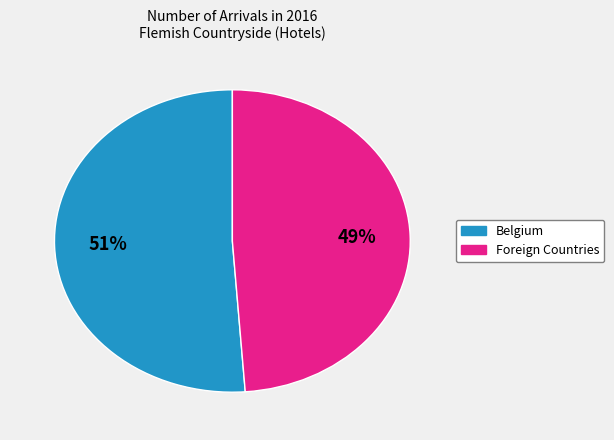

To the nearest percent, what is the difference between the largest and smallest slice percentages?

2%